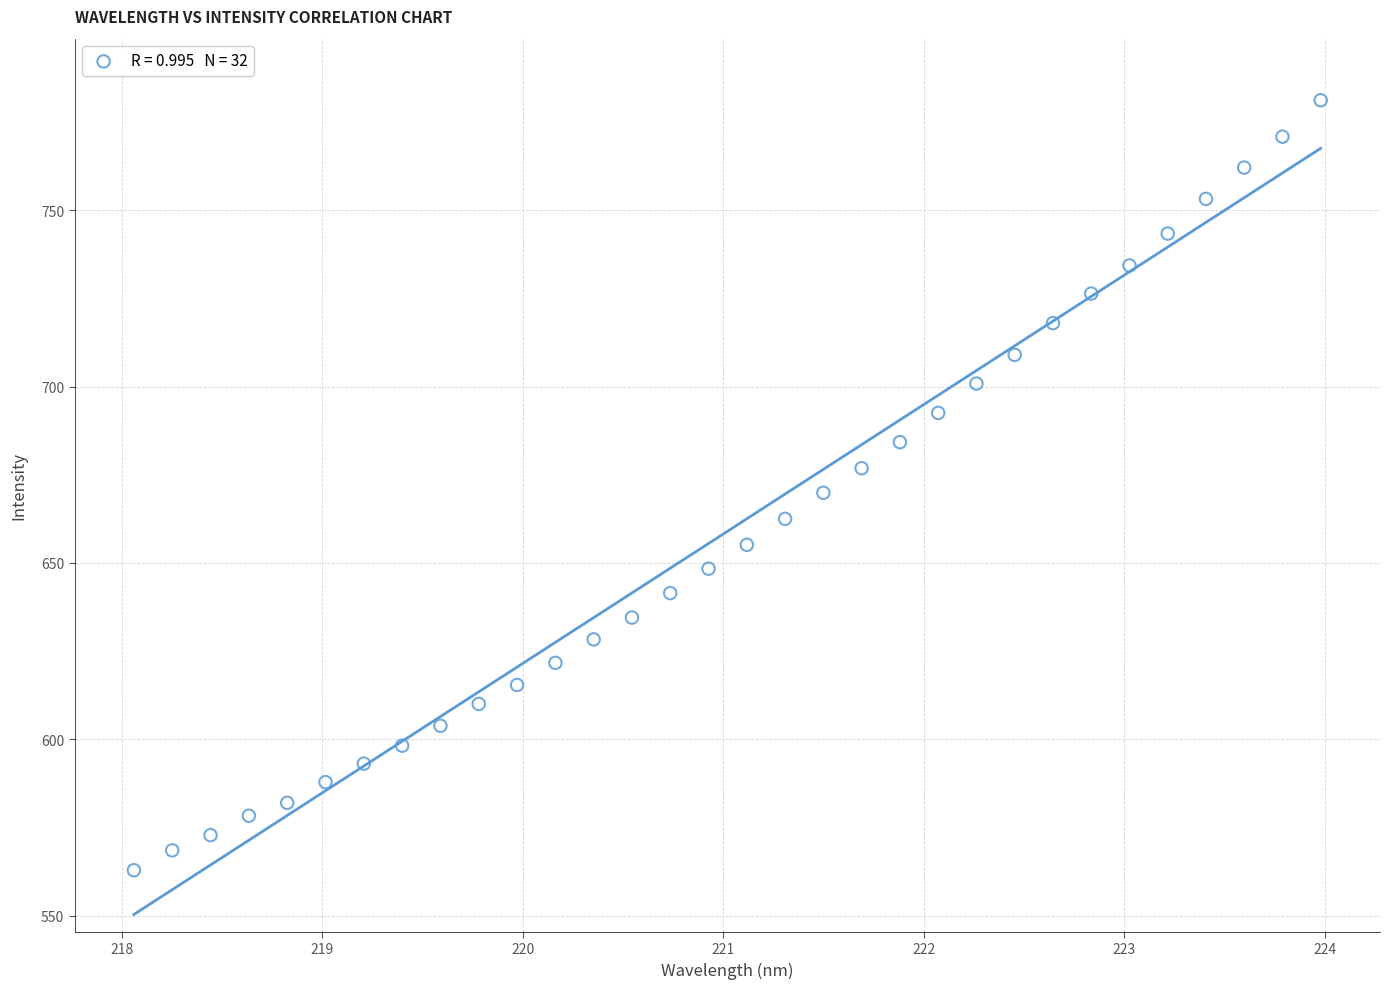

What is the range of X values (max minus min)?

5.9